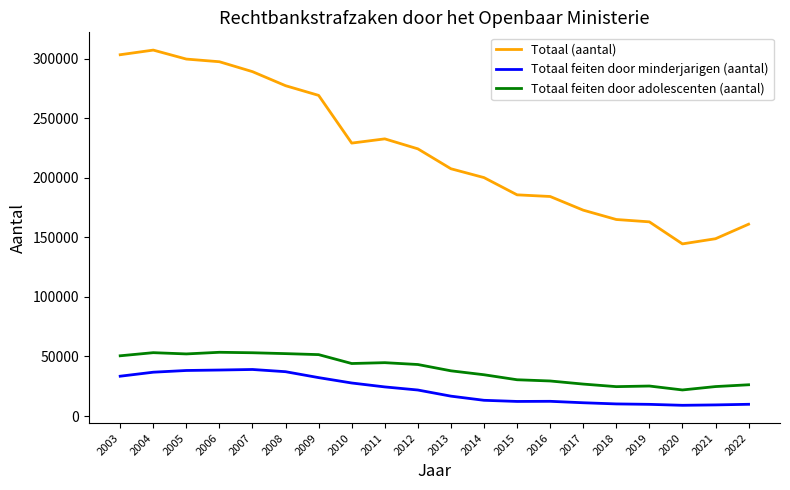

What is the highest value of the Totaal feiten door minderjarigen (aantal) series?

39100